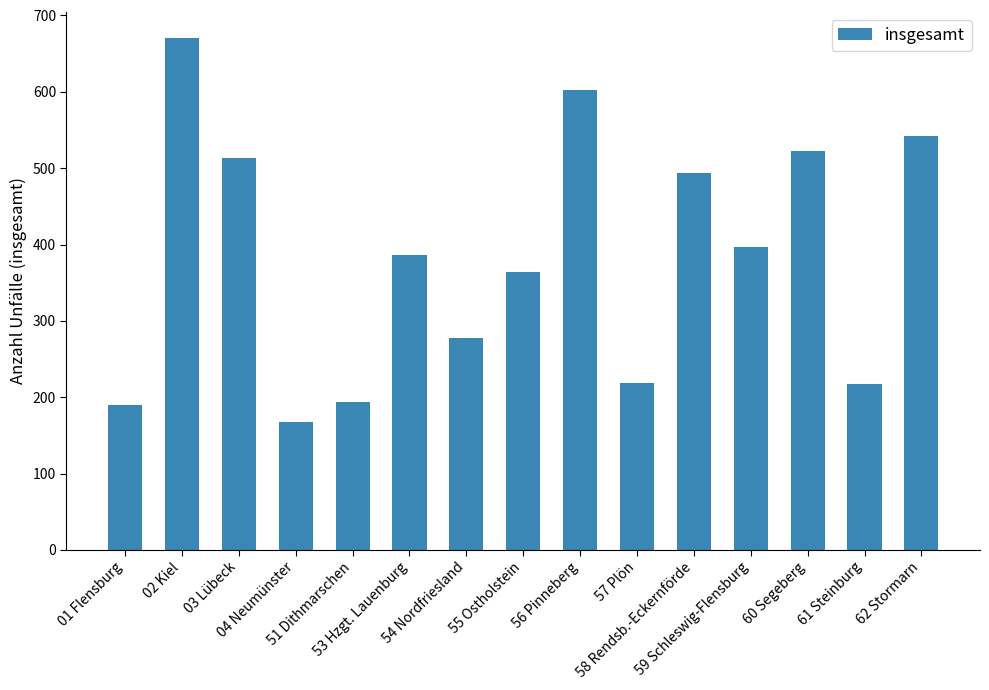

At which category does the chart reach its peak across all series?

02 Kiel